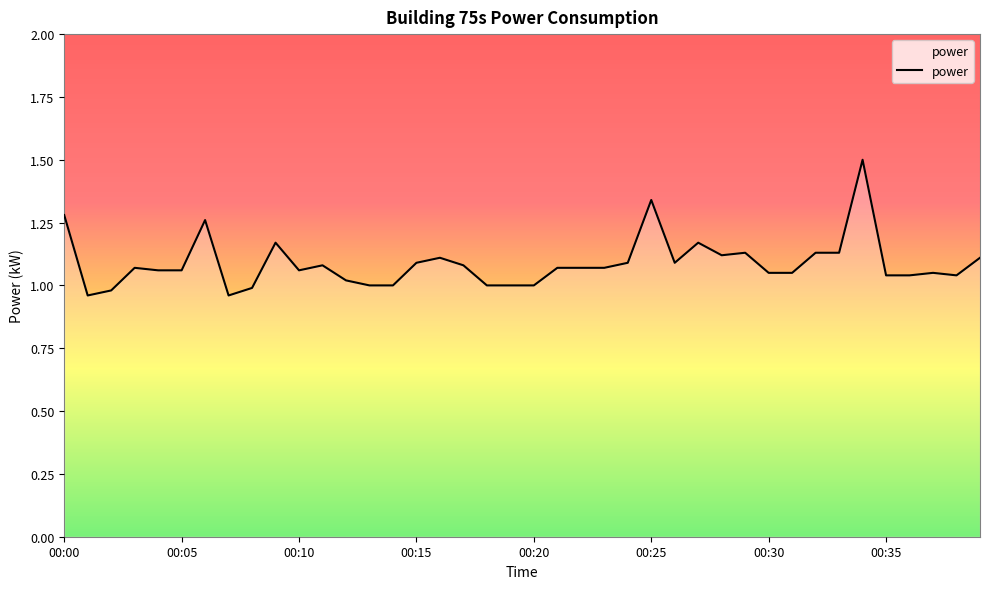

What is the maximum value shown in the chart?

1.5